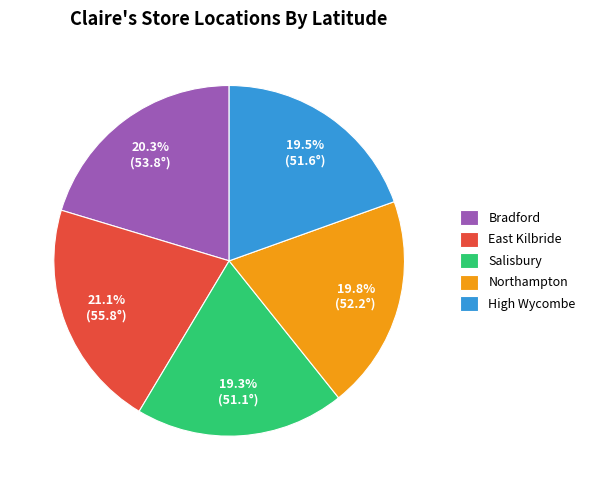

To the nearest percent, what is the combined percentage of East Kilbride and Northampton?

41%